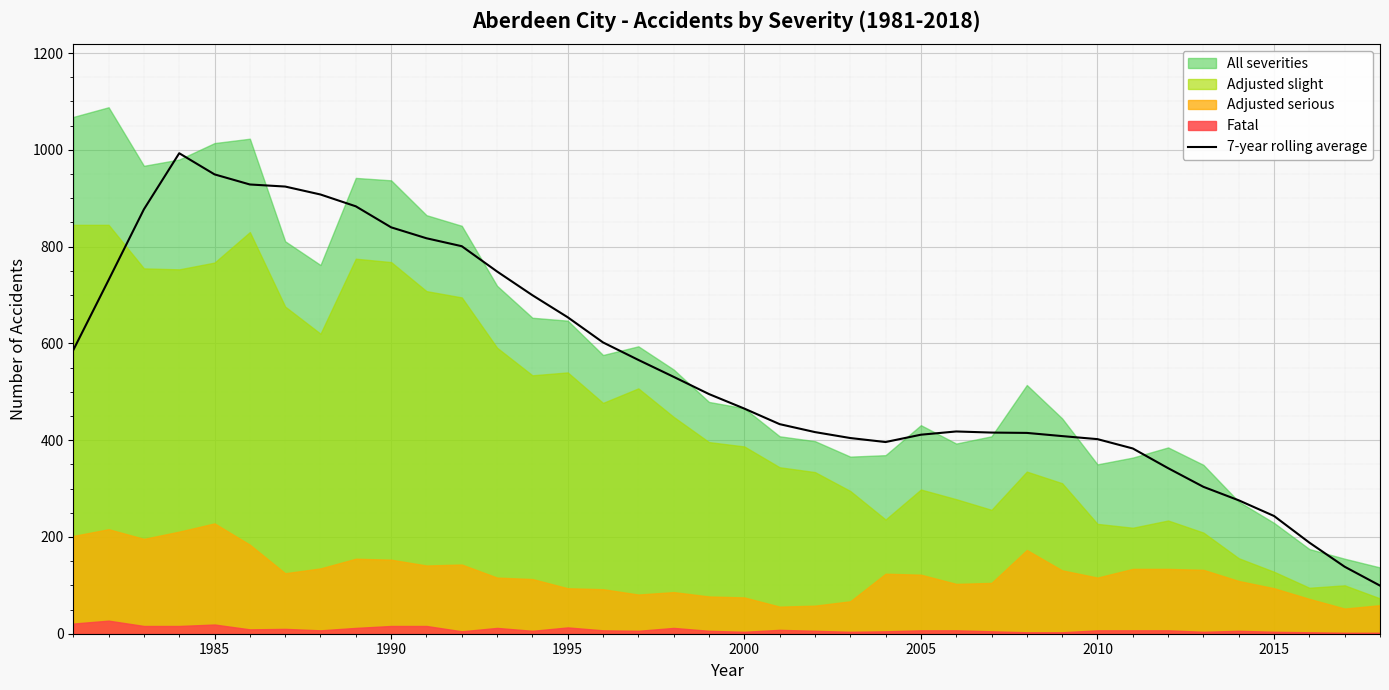

Does the chart display data point markers on the line(s)?

No